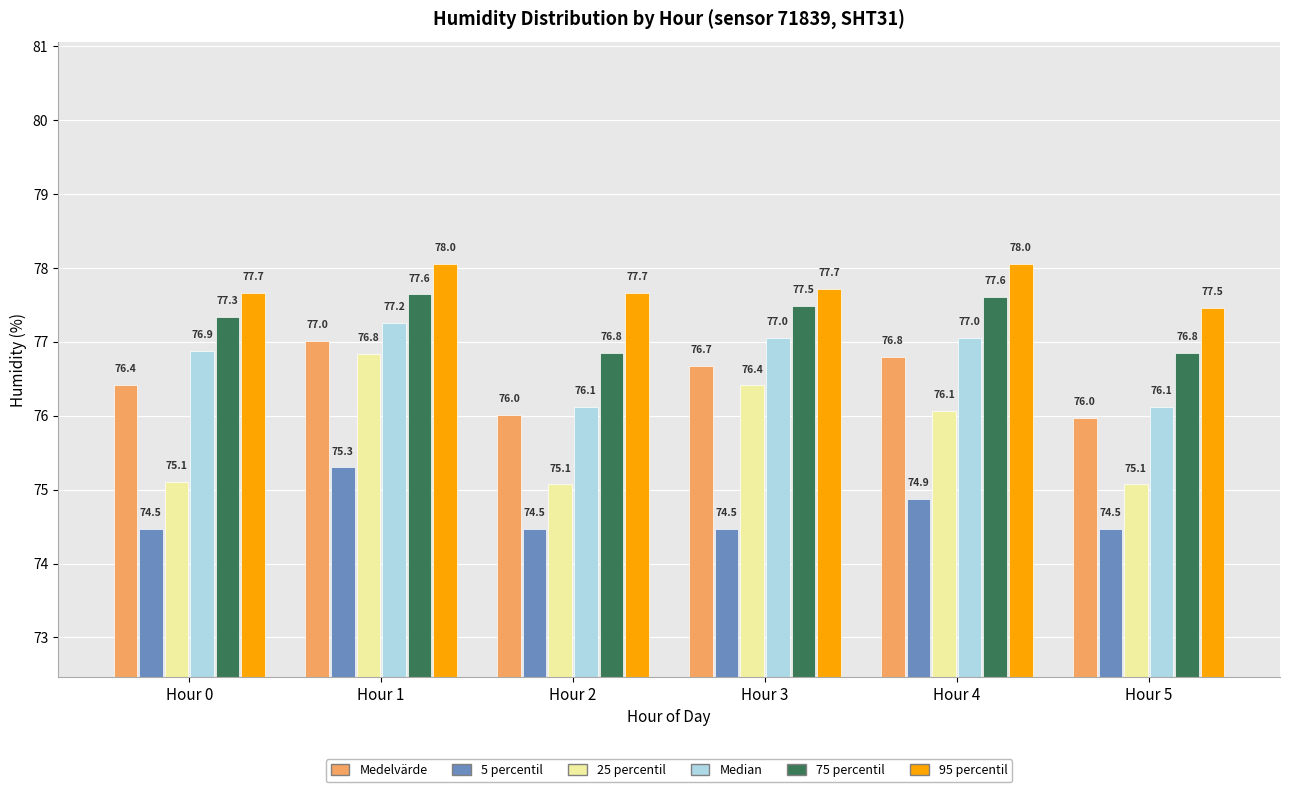

Rank the series at Hour 1 from highest to lowest value.

95 percentil, 75 percentil, Median, Medelvärde, 25 percentil, 5 percentil